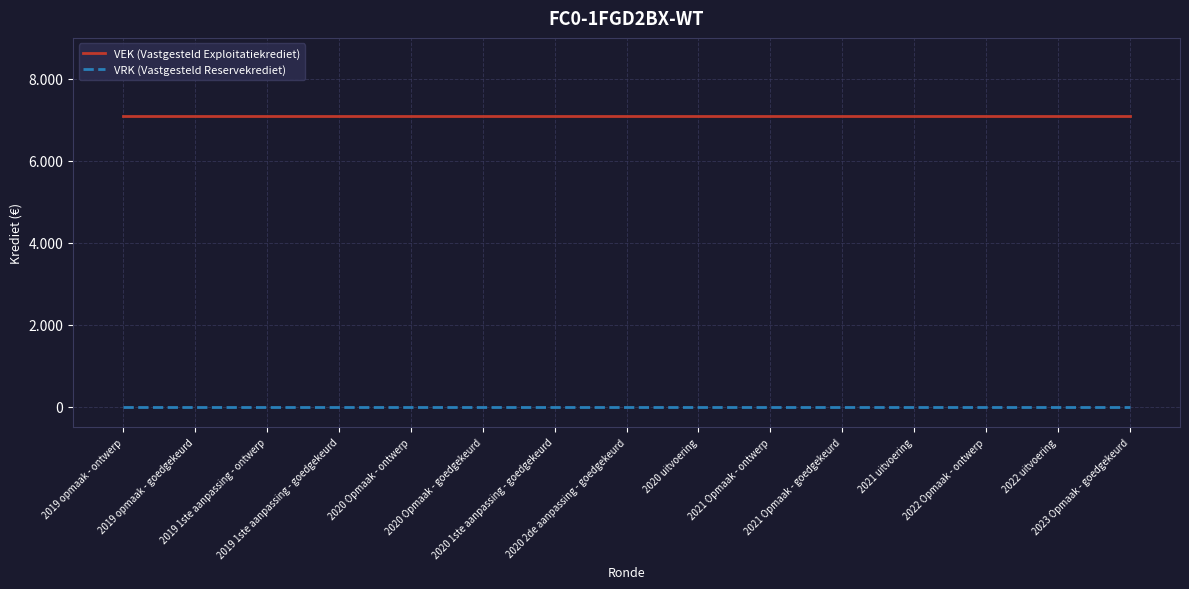

At which category is the sum across all series the highest?

2019 opmaak - ontwerp